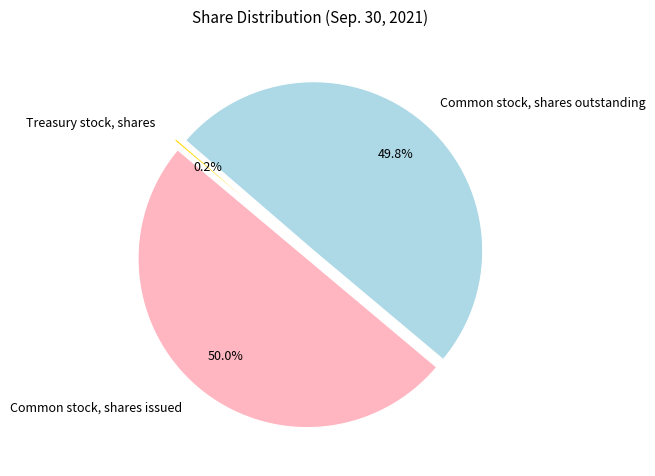

To the nearest percent, what is the difference between the Common stock, shares outstanding and Treasury stock, shares slice percentages?

50%